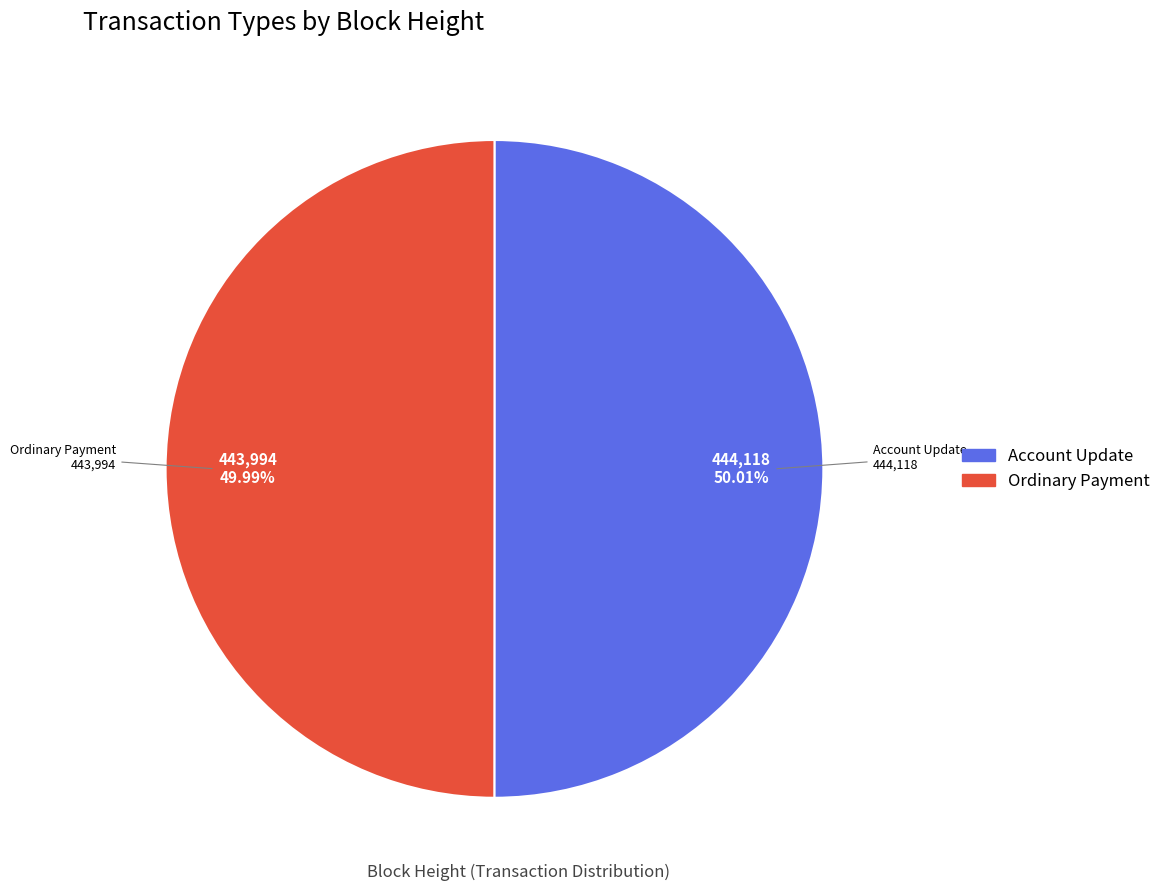

Is there any slice that represents more than half of the pie?

Yes